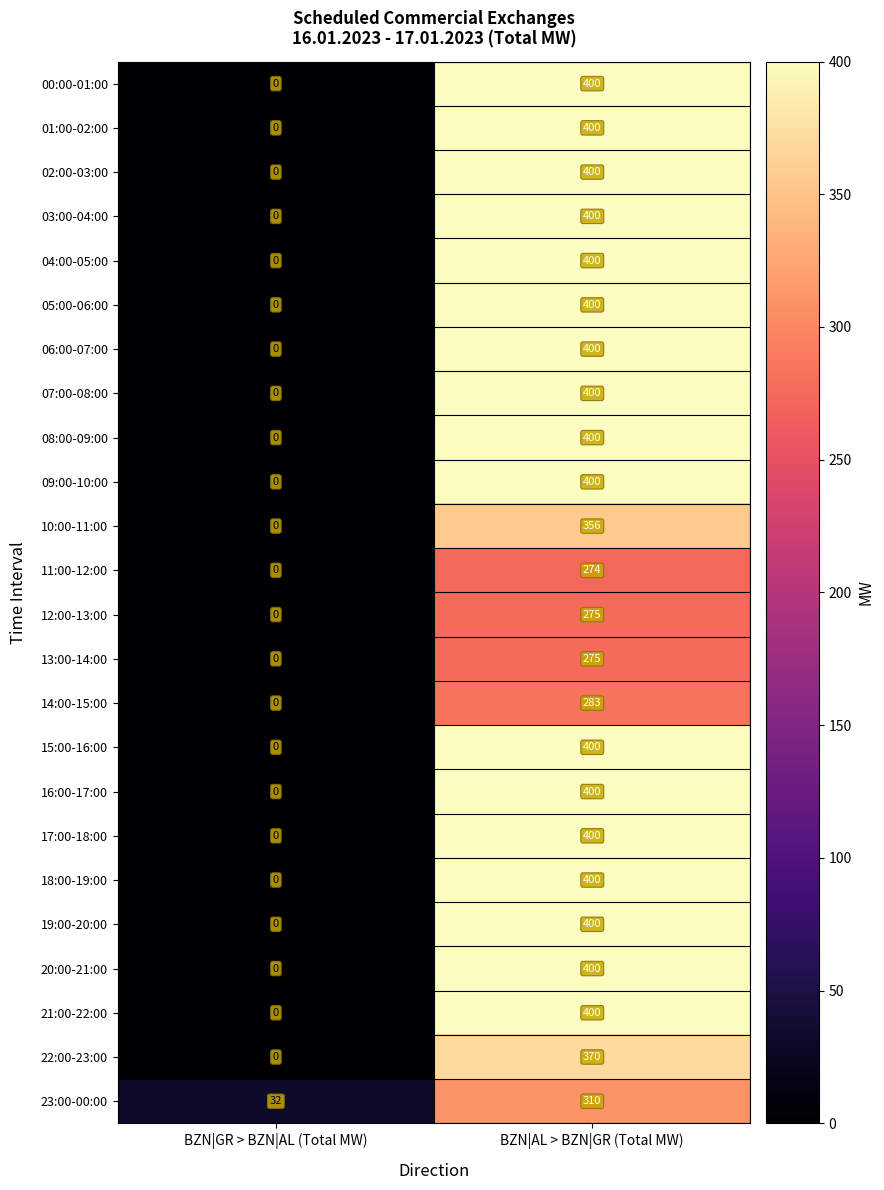

True or false: 01:00-02:00 has a value of 658 at BZN|AL > BZN|GR (Total MW).

False